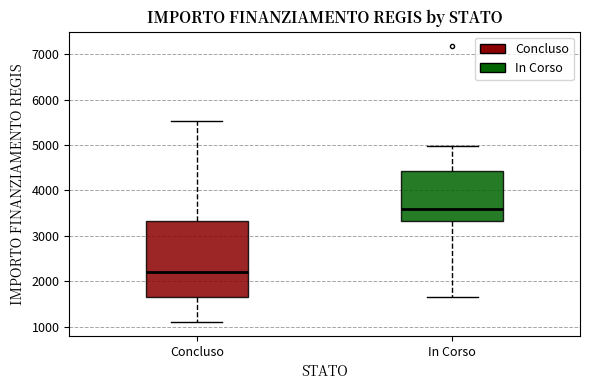

Reading left to right, read every box against the y-axis: the position of its median line, the range the box covers, and the ends of its whiskers. The values are not printed on the chart, so give them approximately, as read against the axis.

Concluso: median 2200, box 1700 to 3300, whiskers 1100 to 5500
In Corso: median 3600, box 3300 to 4400, whiskers 1700 to 5000